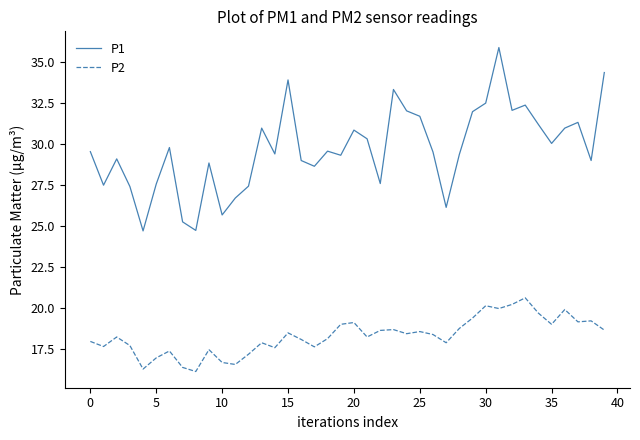

What is the greatest value displayed?

35.9